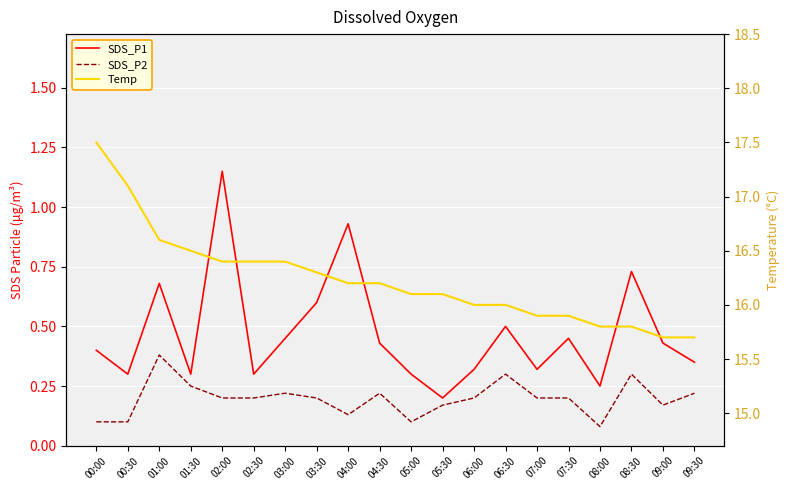

How many lines are shown in the chart?

3